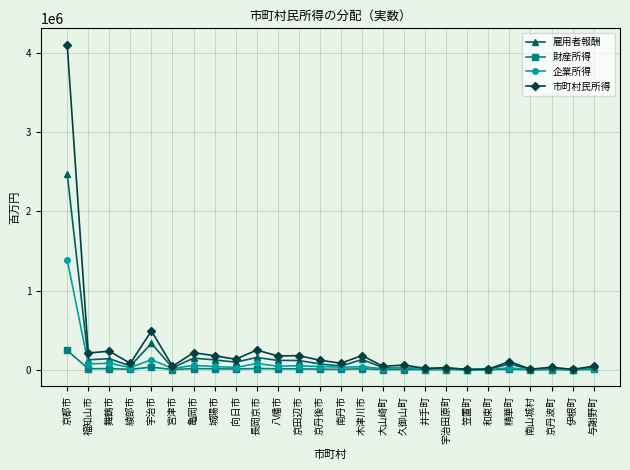

At which category does the chart reach its peak across all series?

京都市